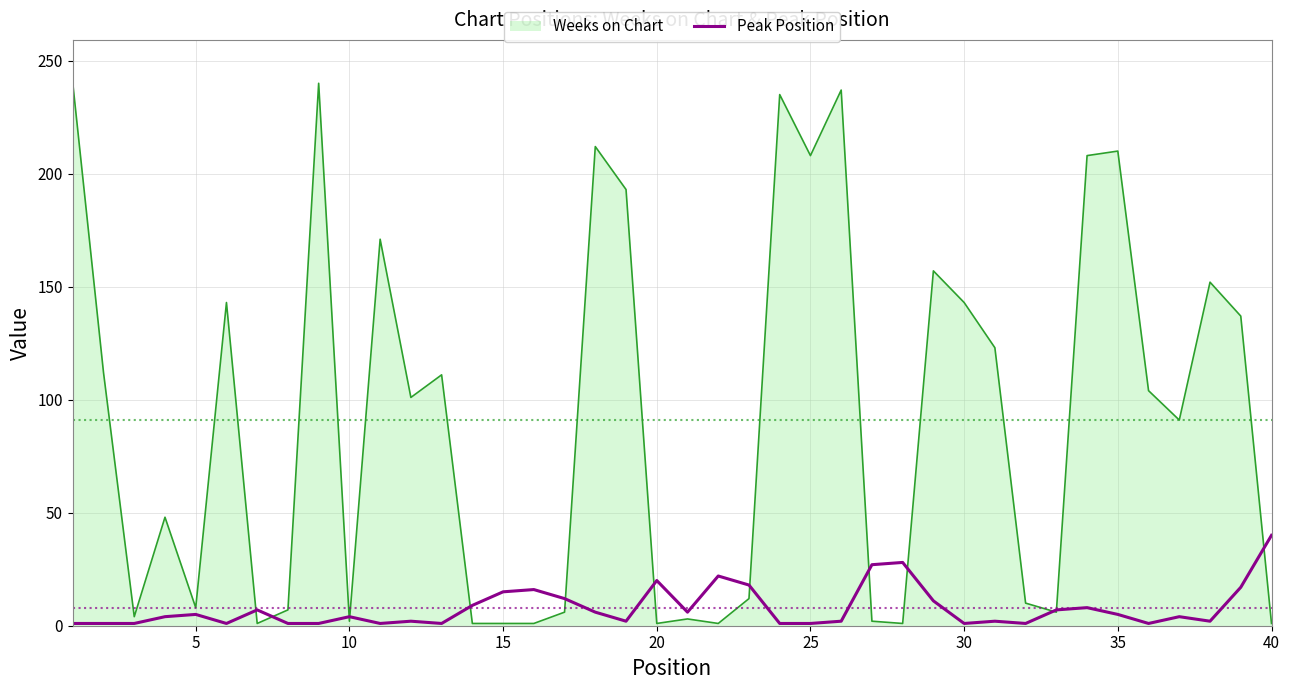

Which series has the widest spread of values?

Weeks on Chart